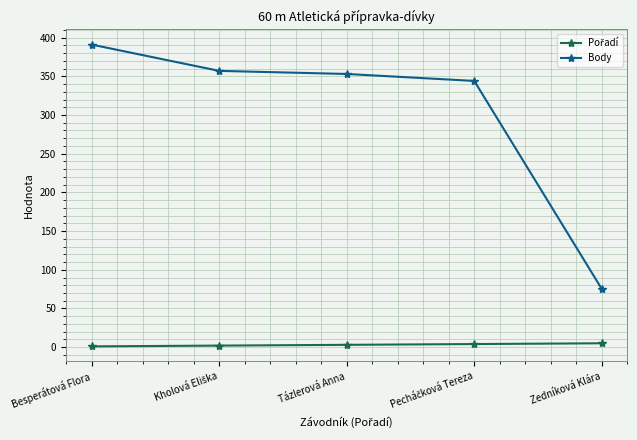

What is the label of the 3rd point from the right?

Tázlerová Anna